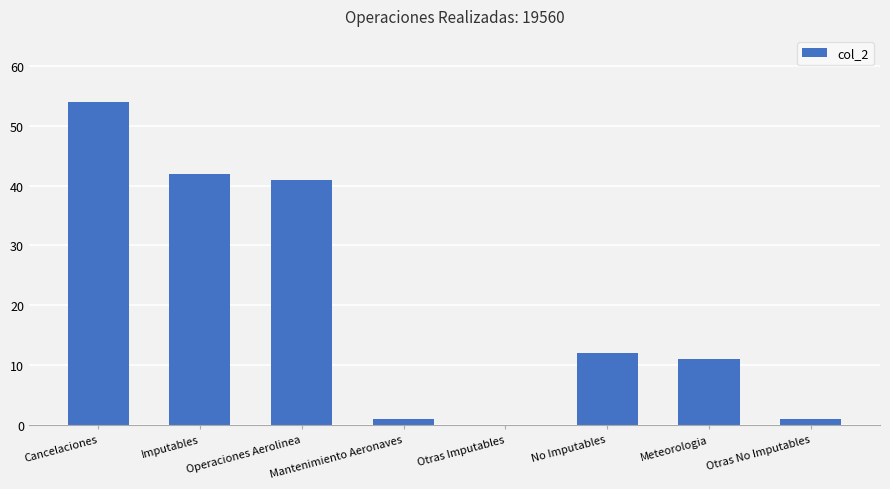

How many distinct data groups are displayed?

1